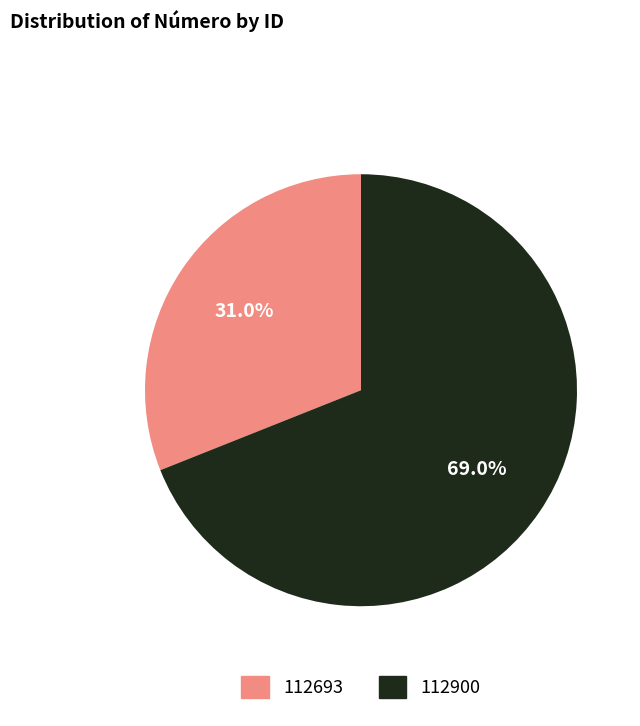

The 112900 slice represents 69% of the pie. True or false?

True